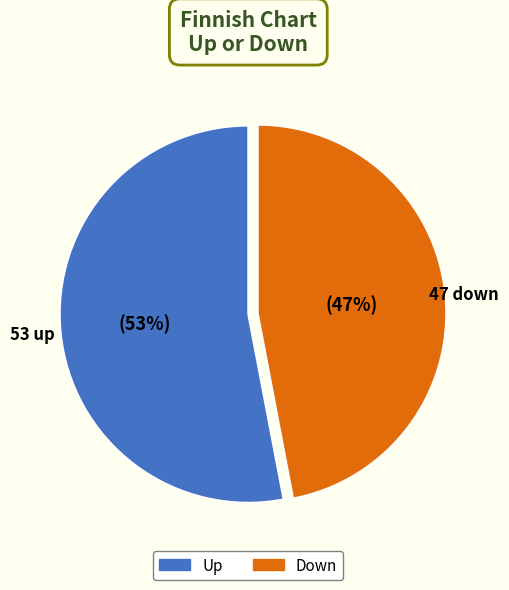

To the nearest percent, what is the average slice percentage?

50%